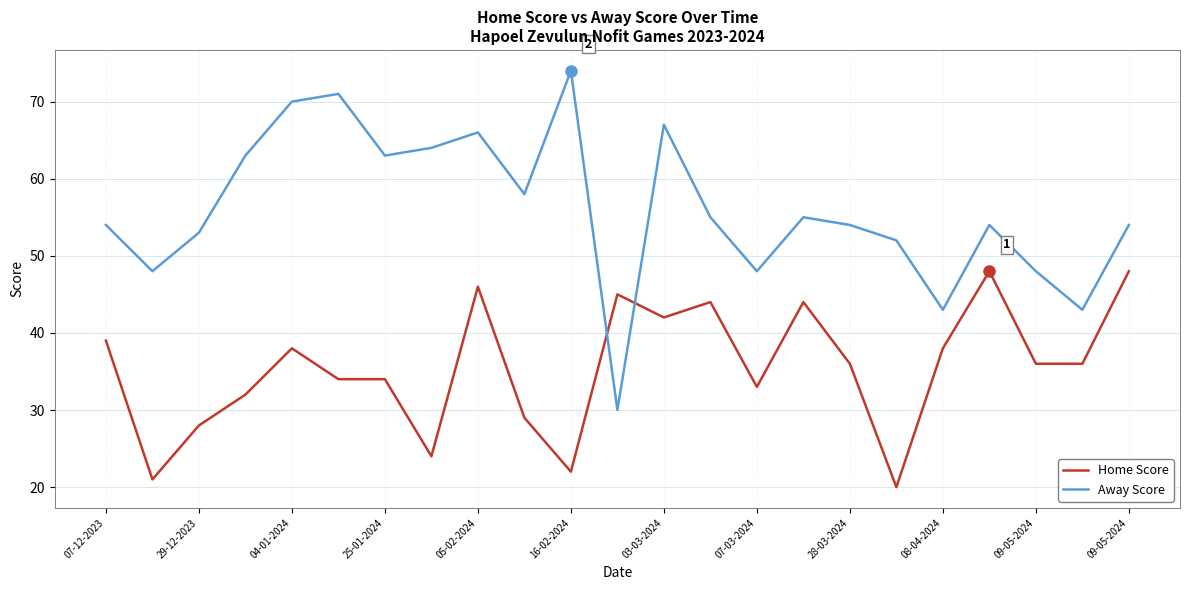

What is the difference between the maximum and minimum values in the Home Score series?

28